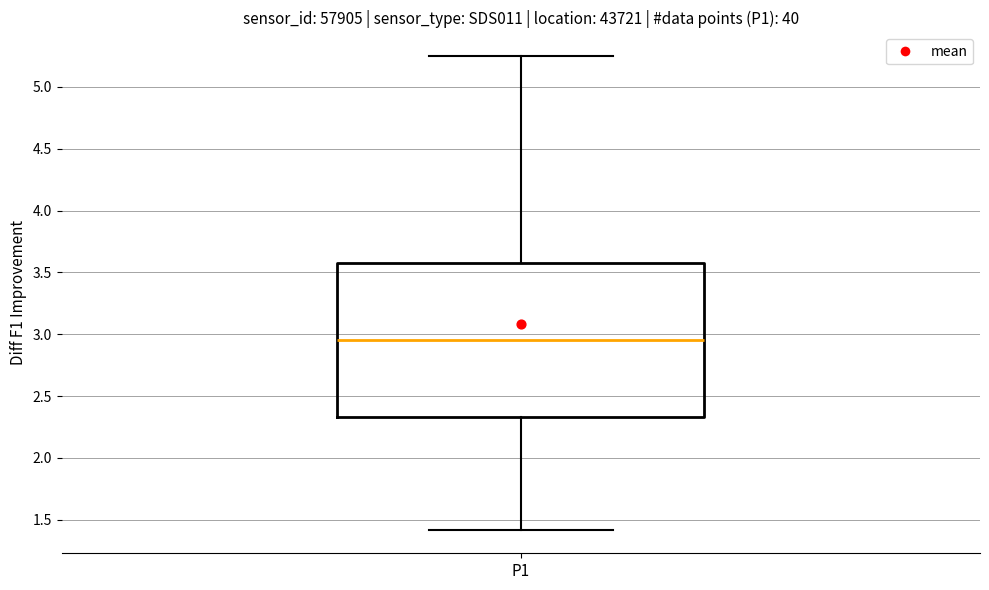

Transcribe this box plot: give where the median line is, the range the box spans, and where the two whiskers end, as read against the y-axis. The values are not printed on the chart, so give them approximately, as read against the axis.

median 2.95, box 2.35 to 3.60, whiskers 1.40 to 5.25